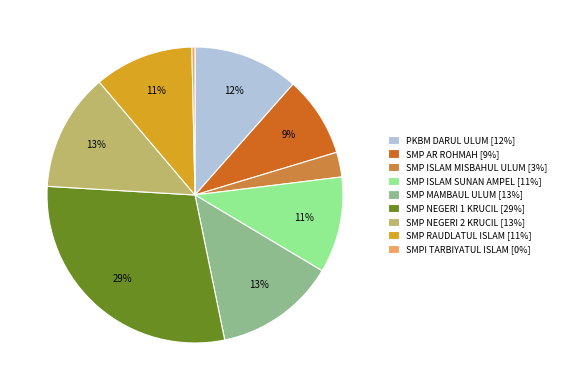

How many slices are in this pie chart?

9